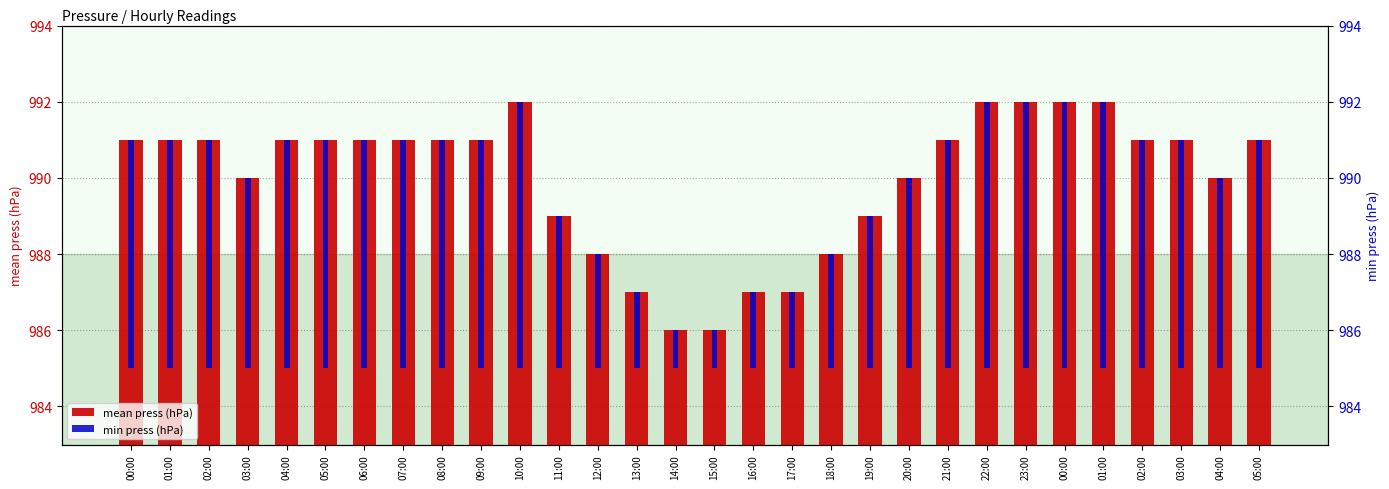

Which series has the largest range (max minus min)?

mean press (hPa)